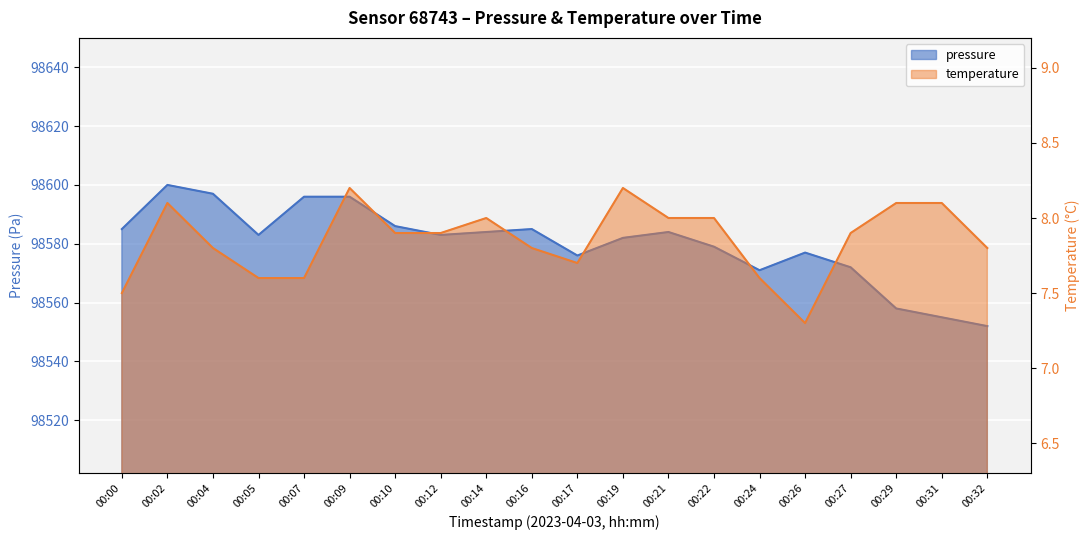

Is it true that temperature equals 3.6 at 00:05?

False